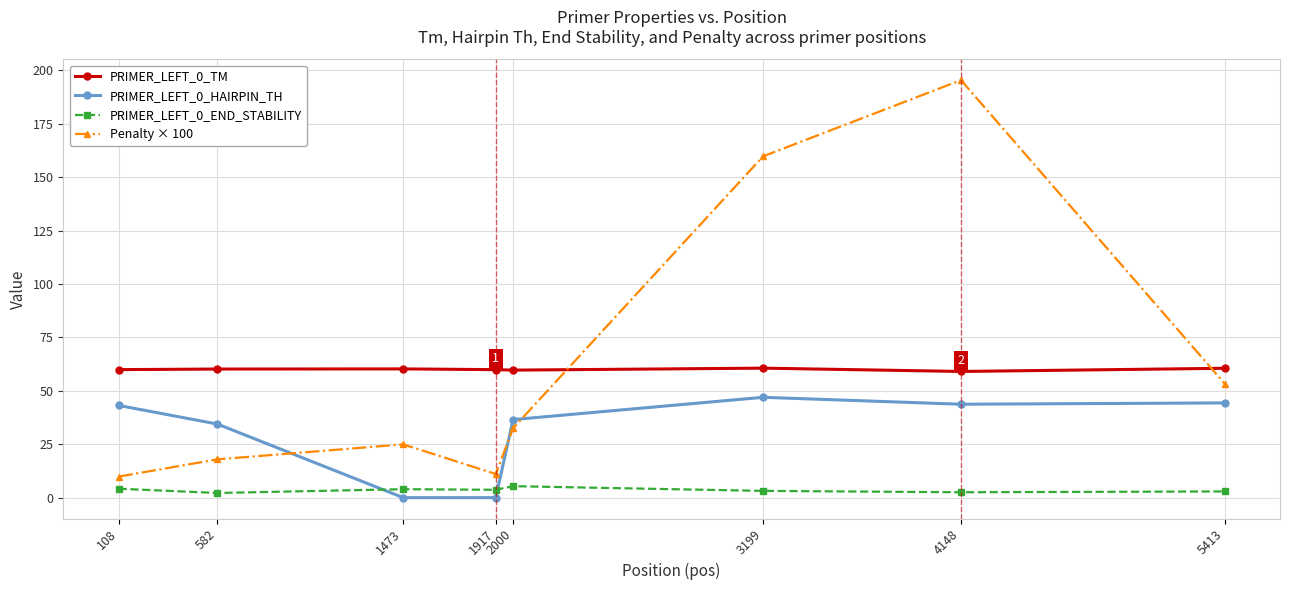

What is the total value across all series at 1917?

74.6